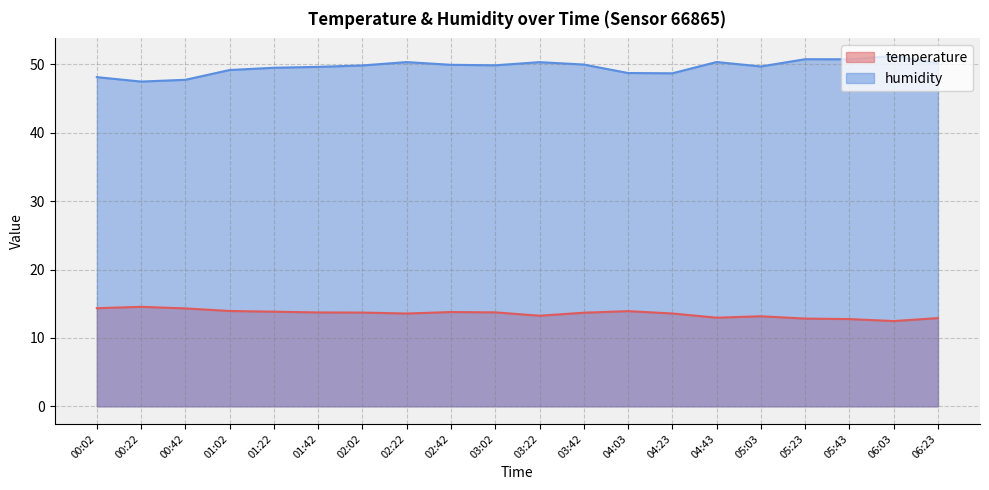

What position from the right is 00:22?

19